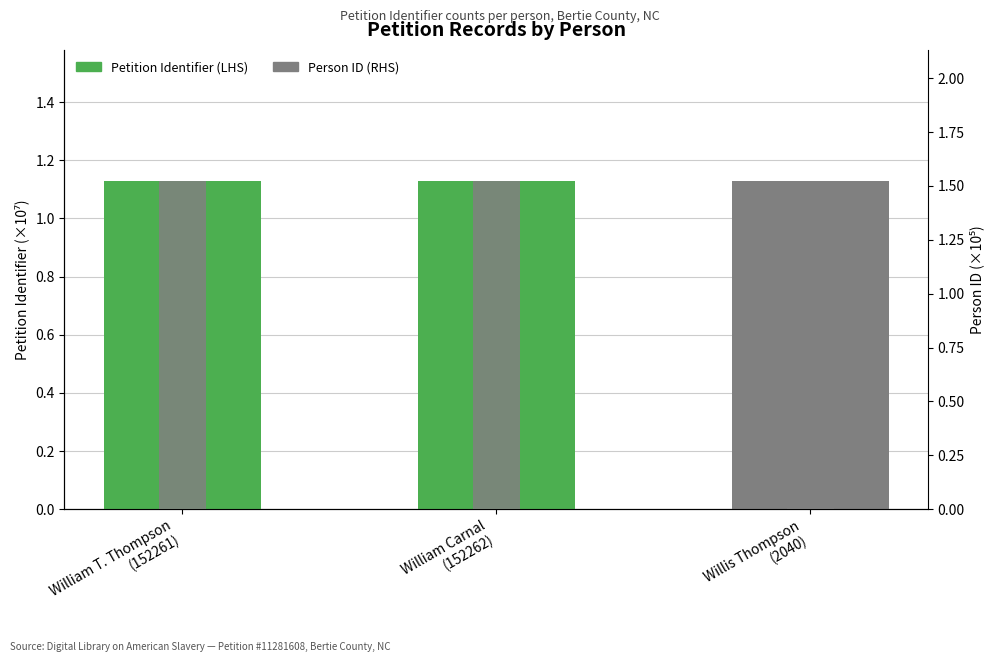

At how many categories does at least one series exceed 0?

3